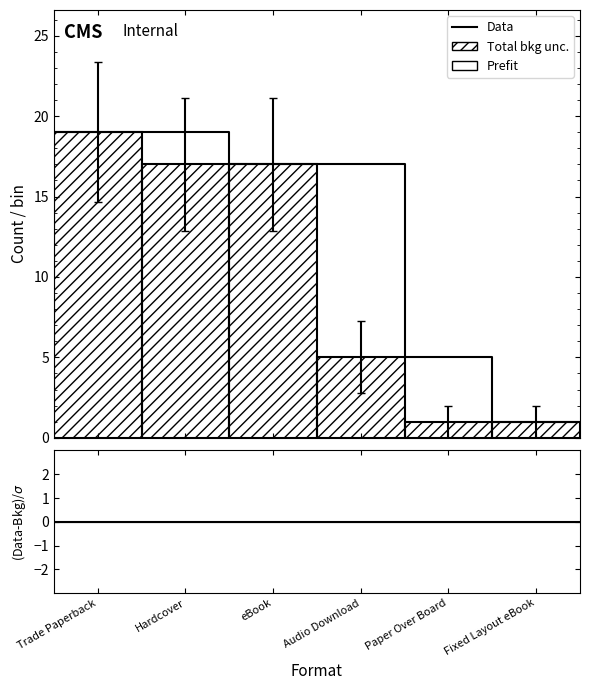

Is the value of (Data-Bkg)/σ at eBook greater than the value of Data at Trade Paperback?

No